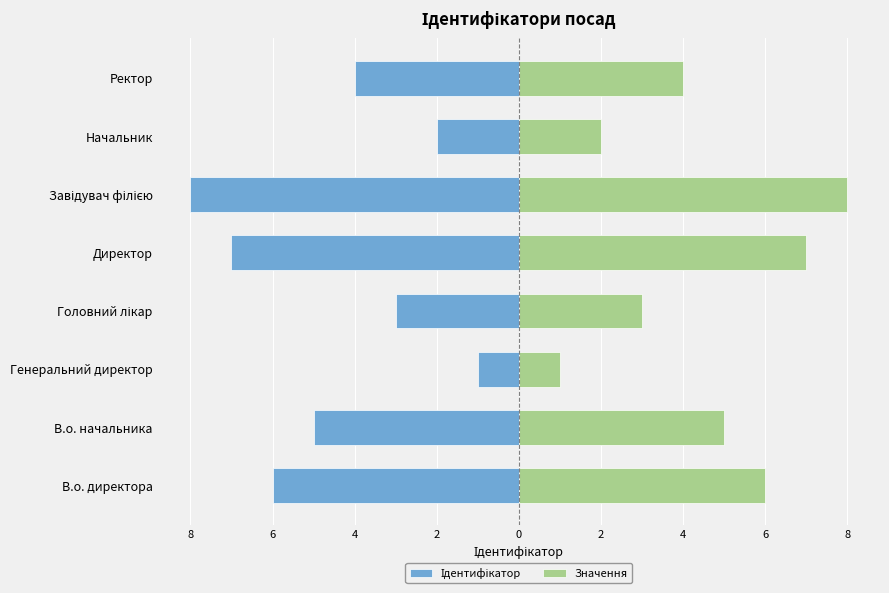

How many groups of bars are there?

8